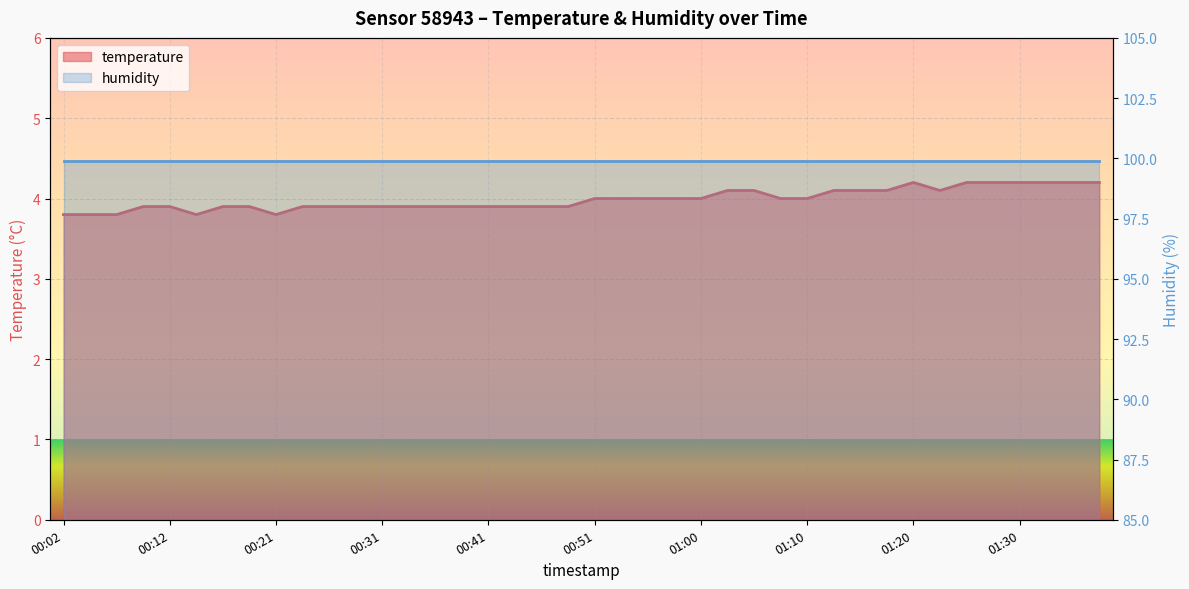

What is the minimum value shown in the chart?

3.8